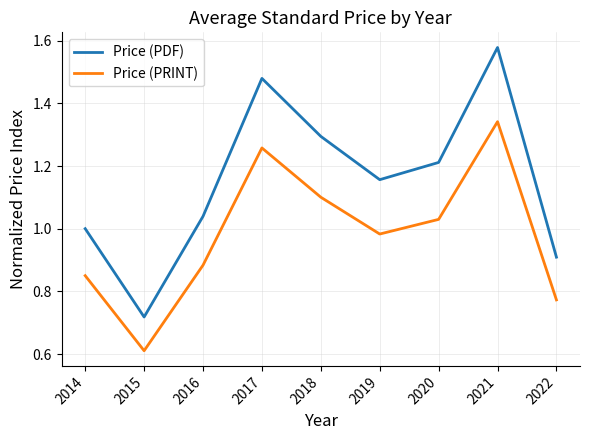

How many lines are shown in the chart?

2